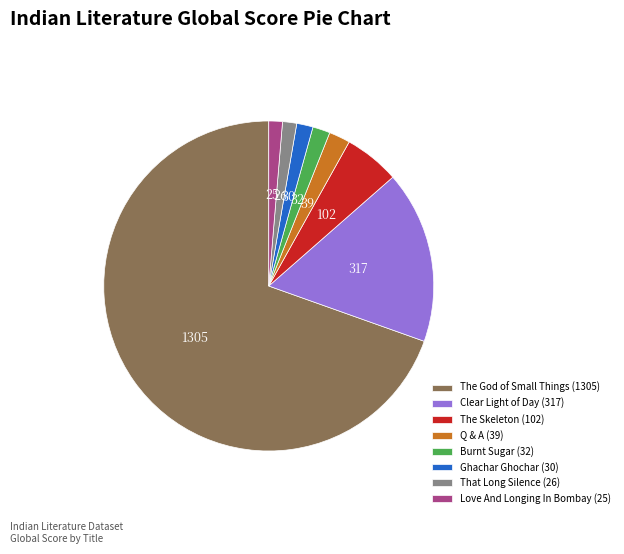

Does The God of Small Things (1305) account for over 50% of the chart?

Yes